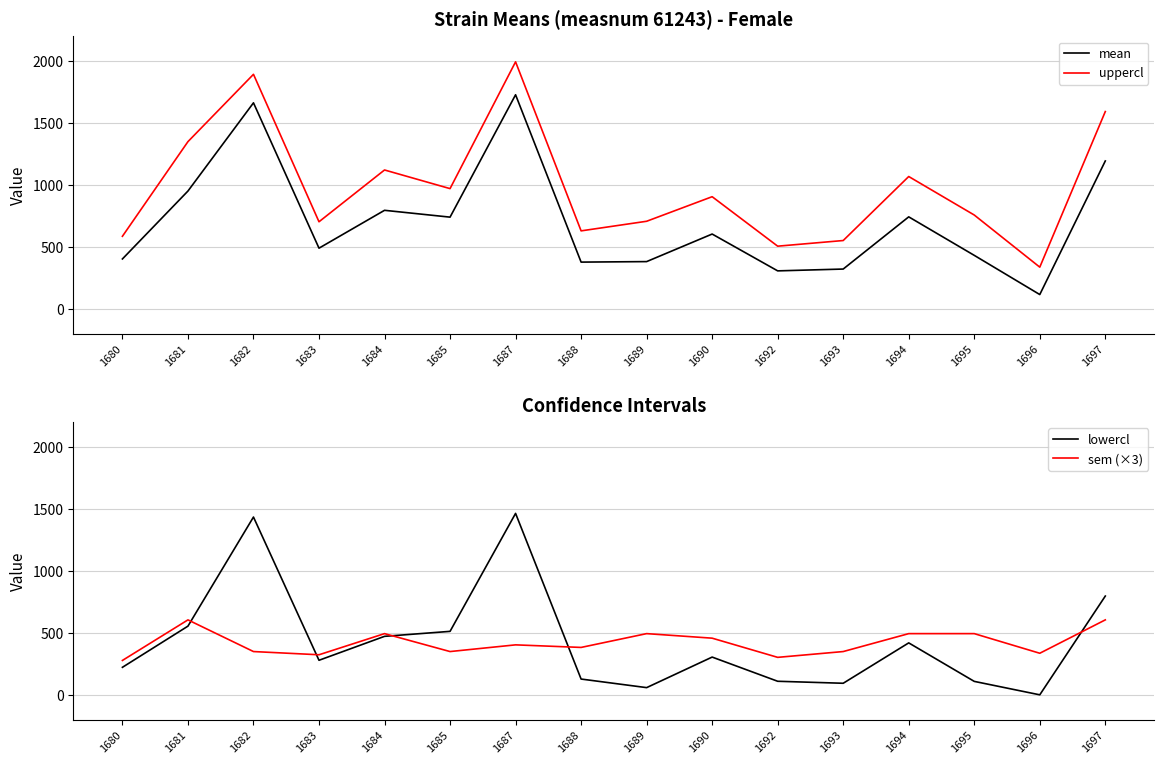

Between 1684 and 1692, which series saw the biggest shift?

uppercl